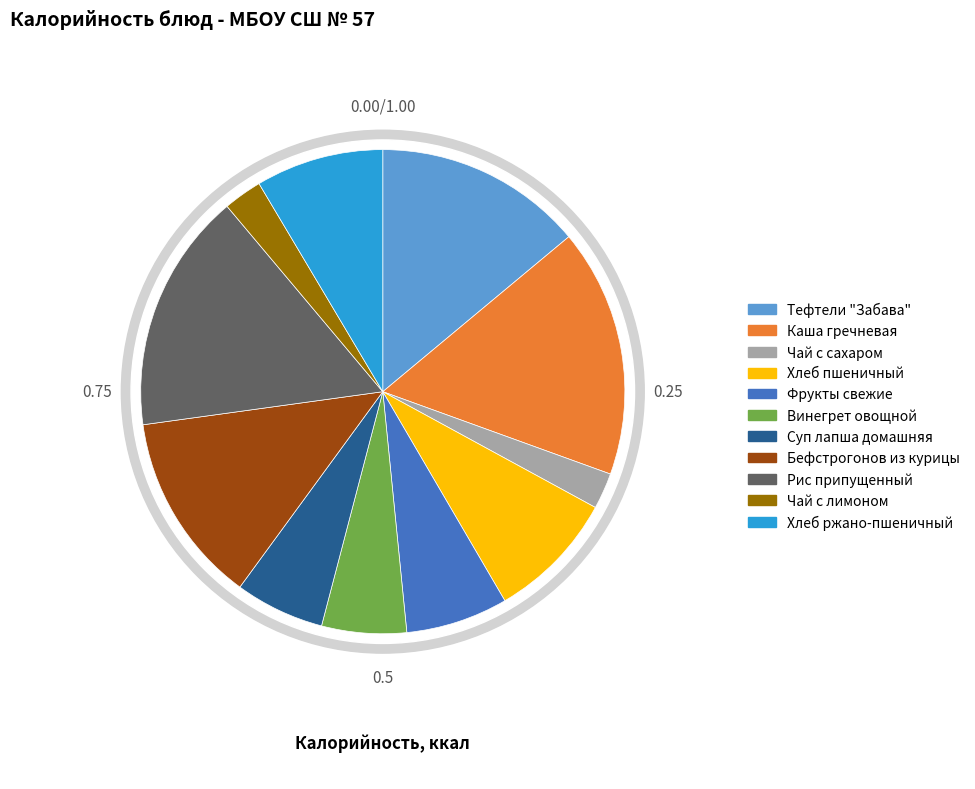

To the nearest percent, what is the difference between the Каша гречневая and Чай с сахаром slice percentages?

14%